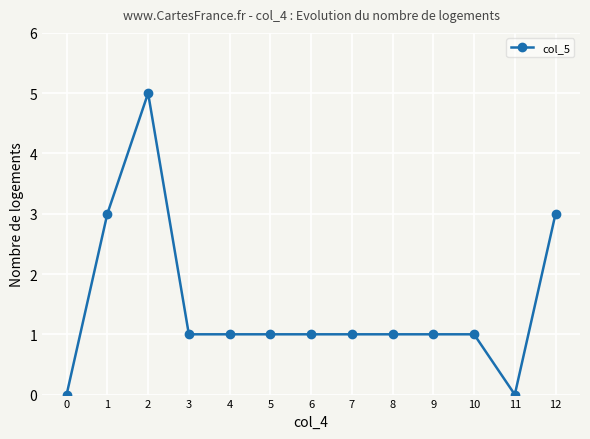

What is the value of the 5th point from the left?

1